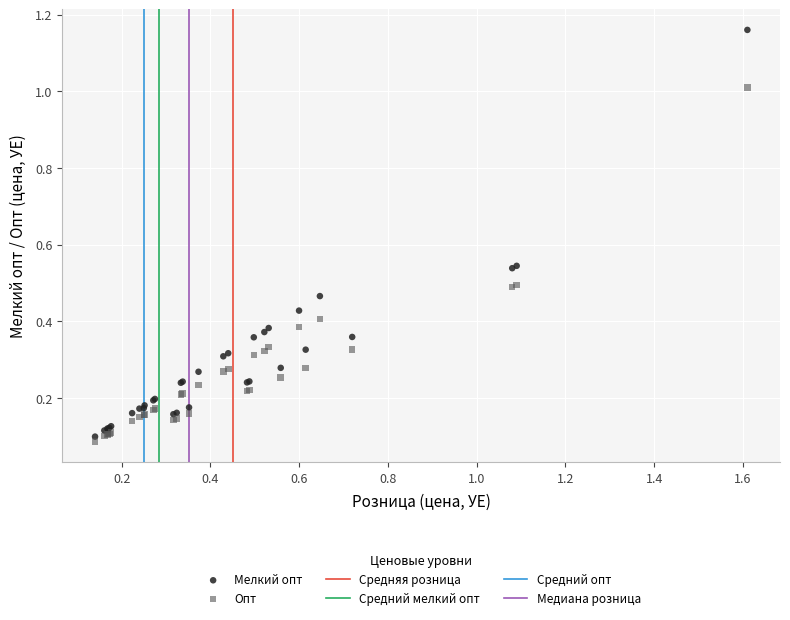

Which series has the widest spread of Y values?

Мелкий опт